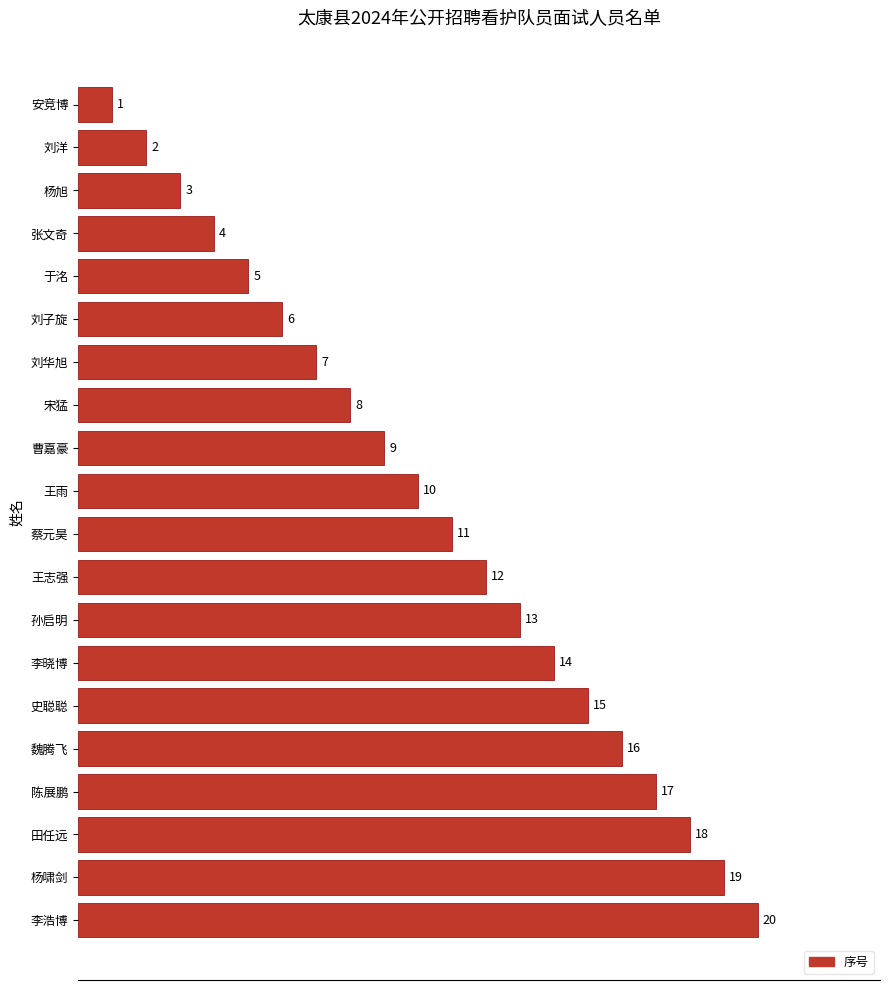

How many series are shown in this chart?

1